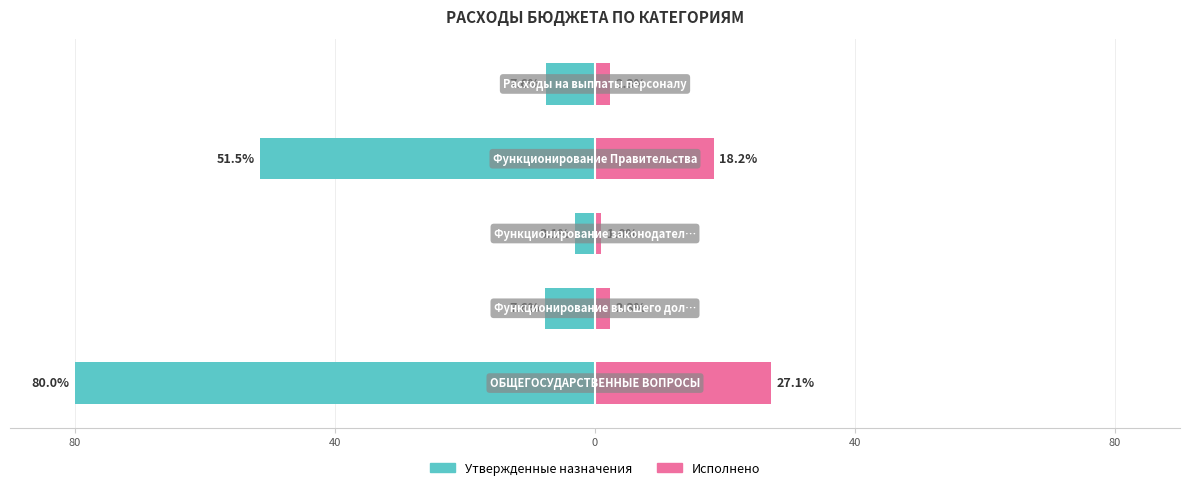

What is the approximate value of Исполнено at 80?

2.3